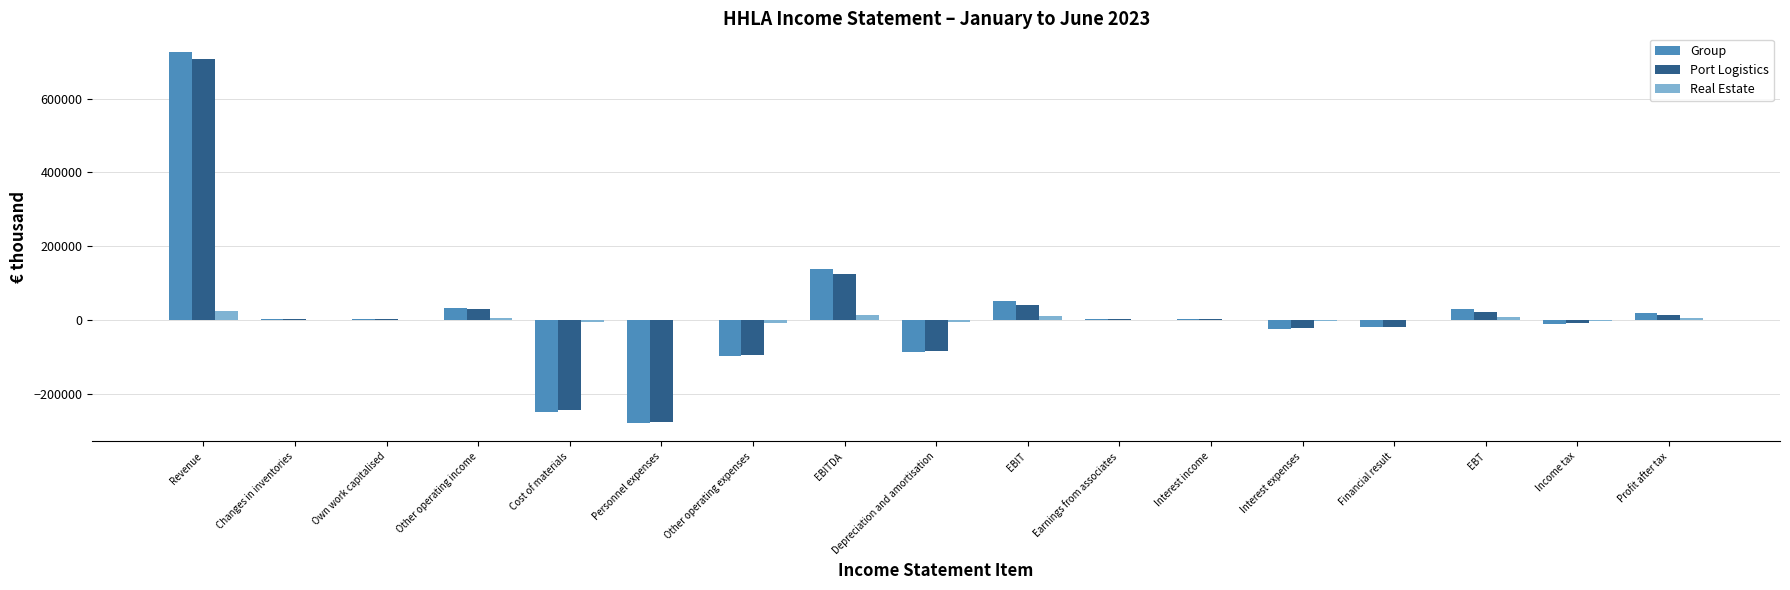

How many groups of bars are there?

17